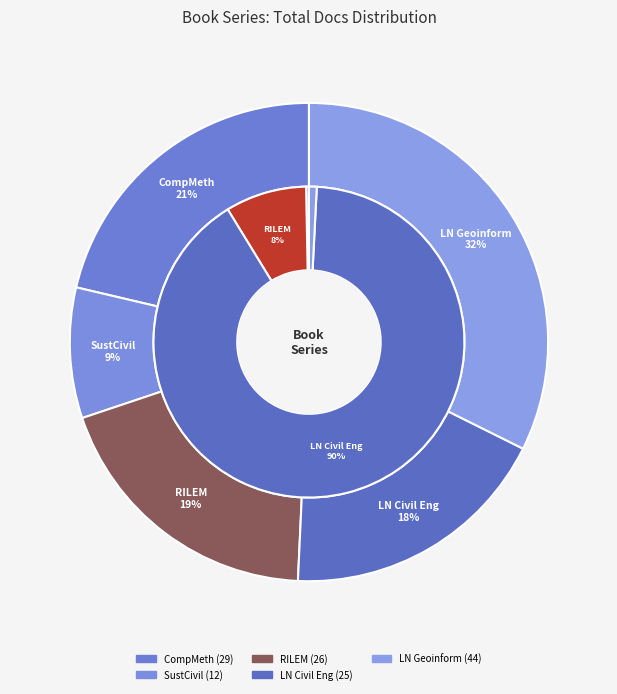

Is there a majority slice in this chart?

No